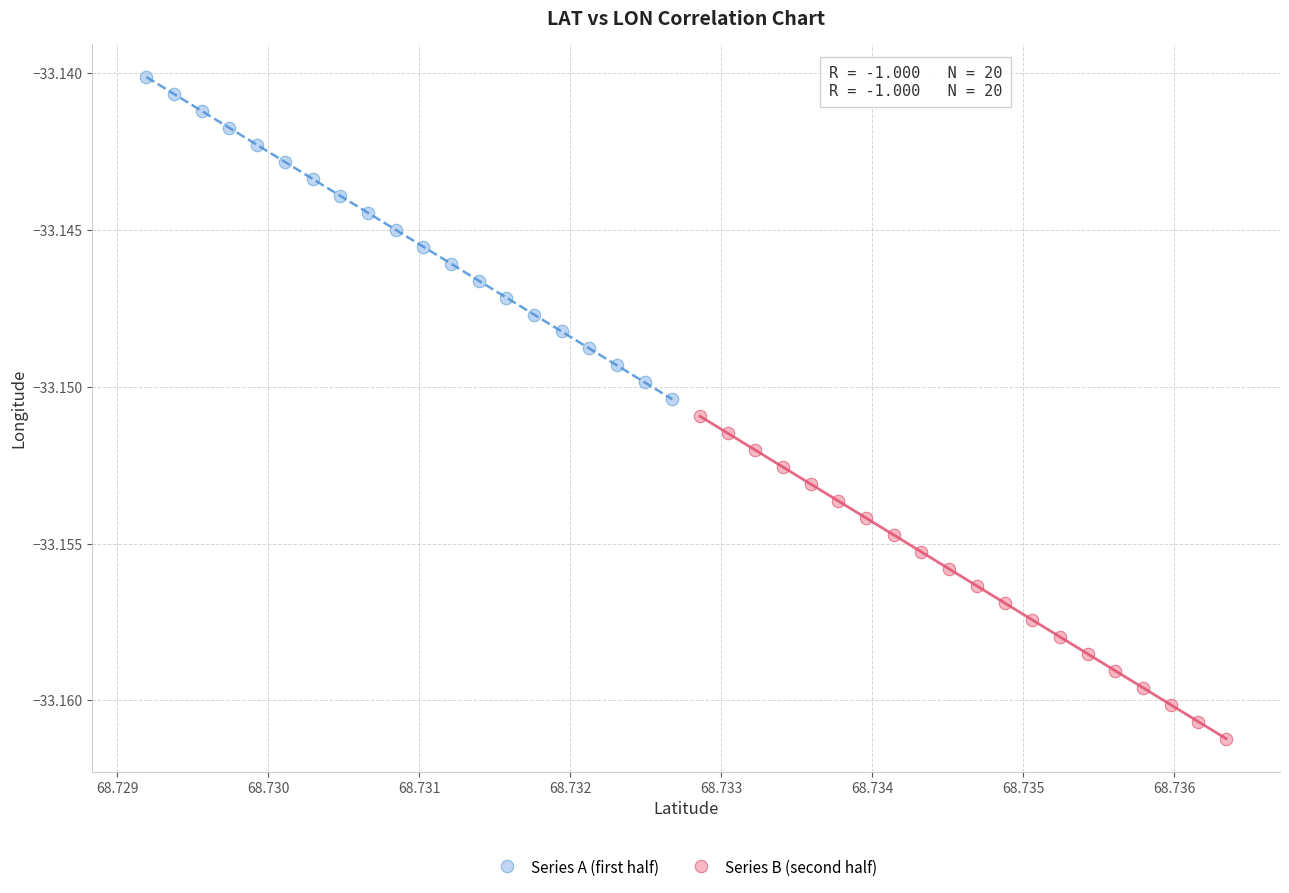

Which series has the largest Y range (max minus min)?

Series B (second half)